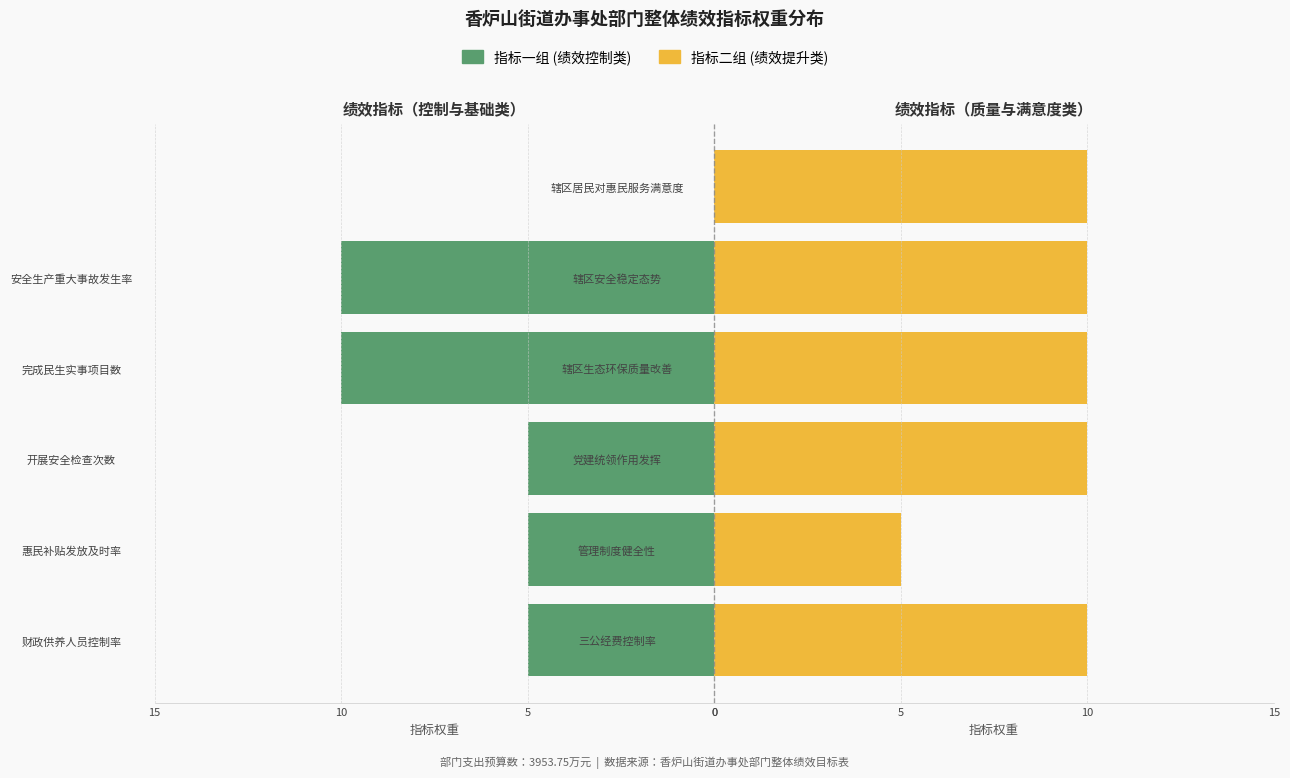

At how many categories does at least one series exceed 0?

6